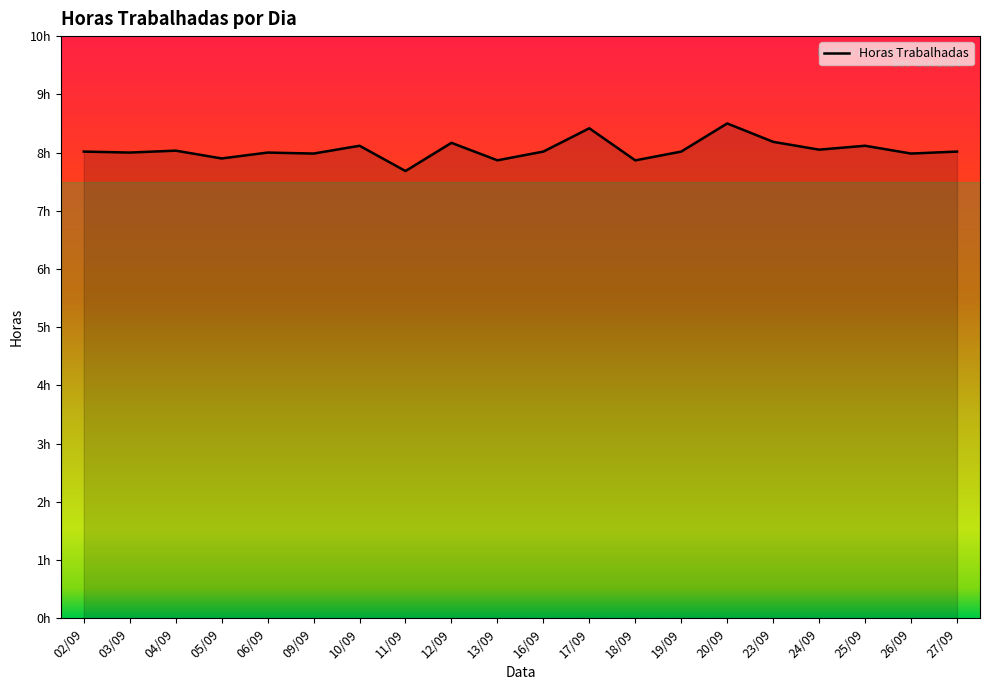

Reading left to right, transcribe all the data shown in this chart.

02/09=8.0	03/09=8.0	04/09=8.0	05/09=7.9	06/09=8.0	09/09=8.0	10/09=8.1	11/09=7.7	12/09=8.2	13/09=7.9	16/09=8.0	17/09=8.4	18/09=7.9	19/09=8.0	20/09=8.5	23/09=8.2	24/09=8.1	25/09=8.1	26/09=8.0	27/09=8.0